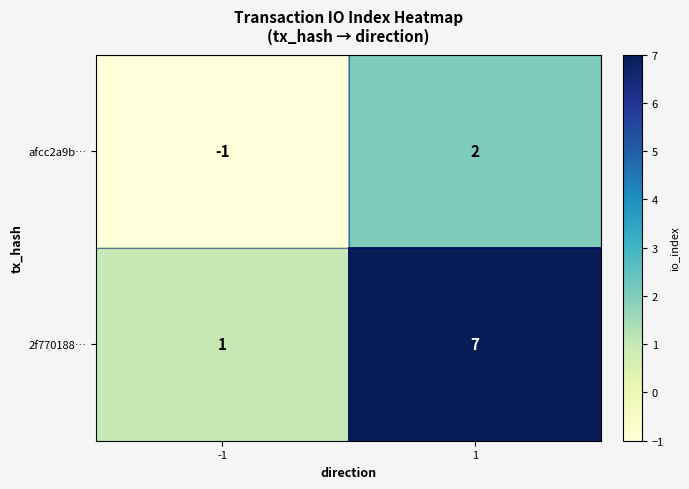

Which series has the largest range (max minus min)?

2f770188…